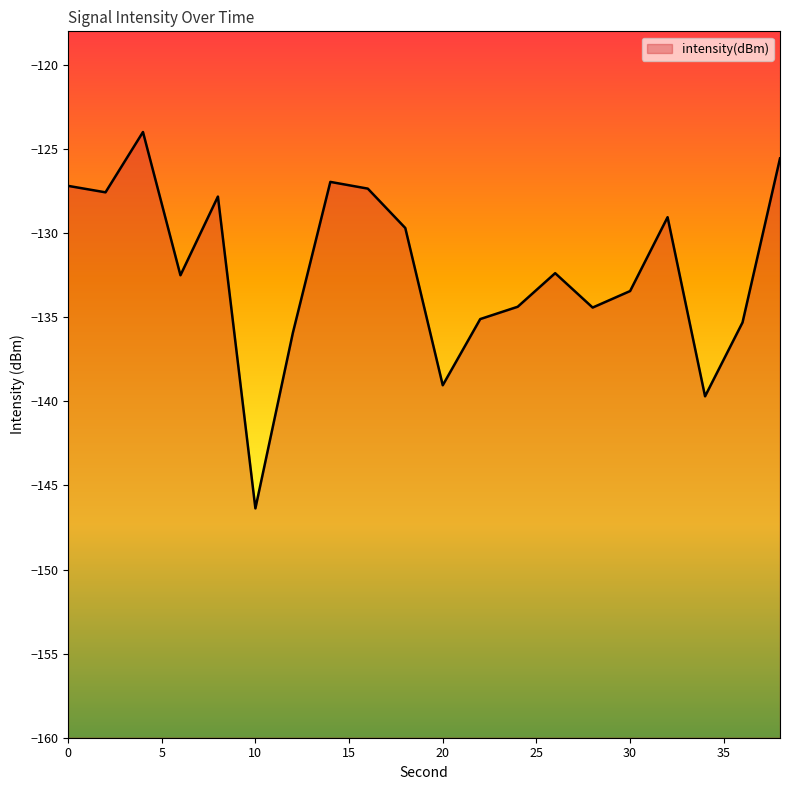

What is the value of the 7th point from the left?

-135.9